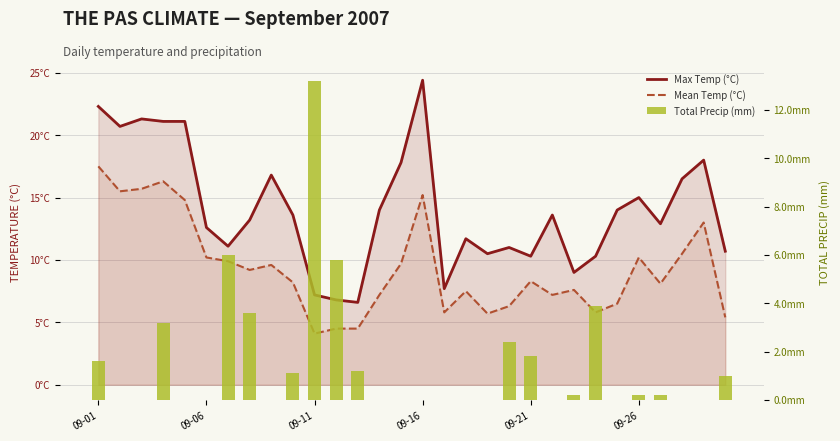

What is the average value of the Total Precip (mm) series?

1.5